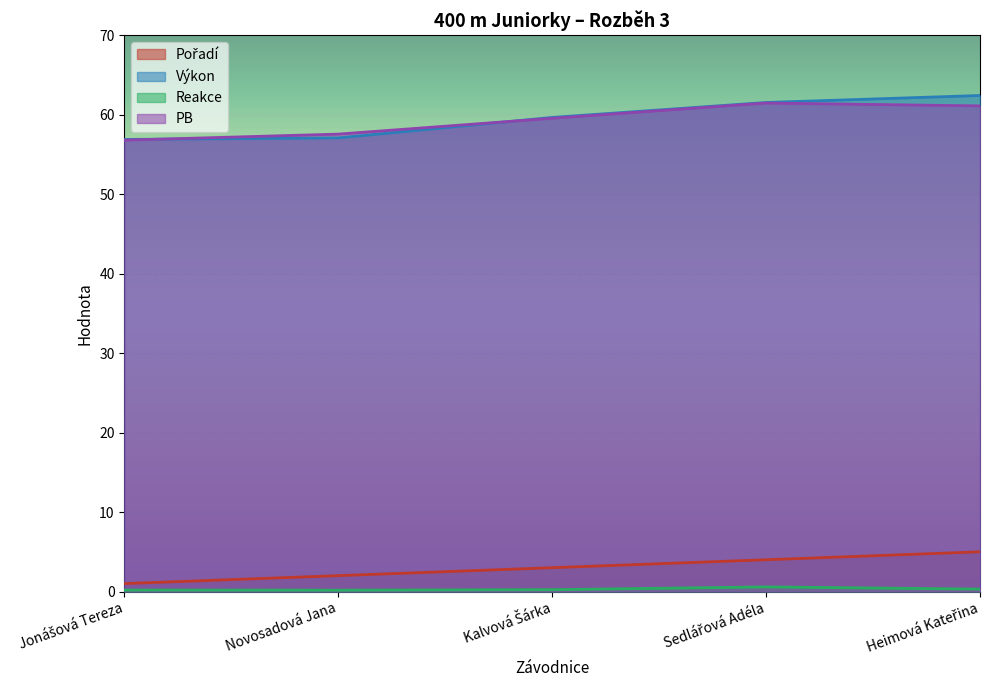

Which series has the widest spread of values?

Výkon